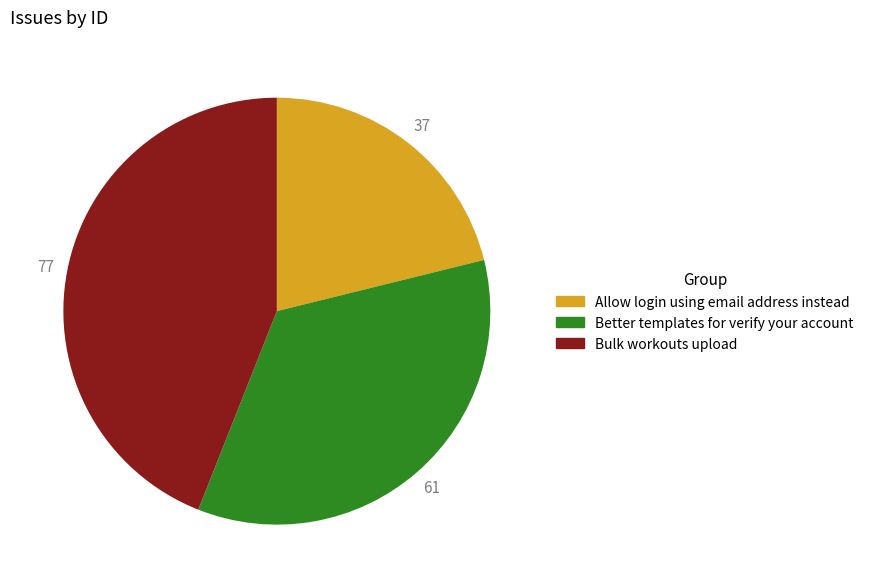

What is the largest slice in the pie chart?

Bulk workouts upload